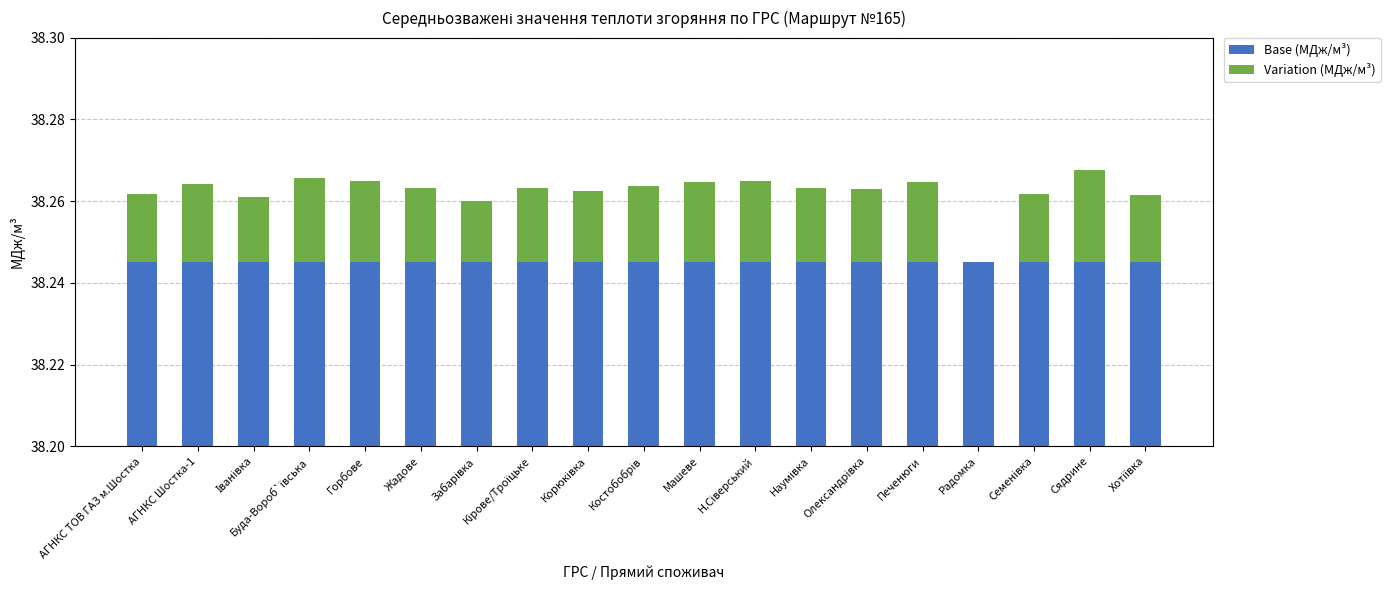

How many series are shown in this chart?

2